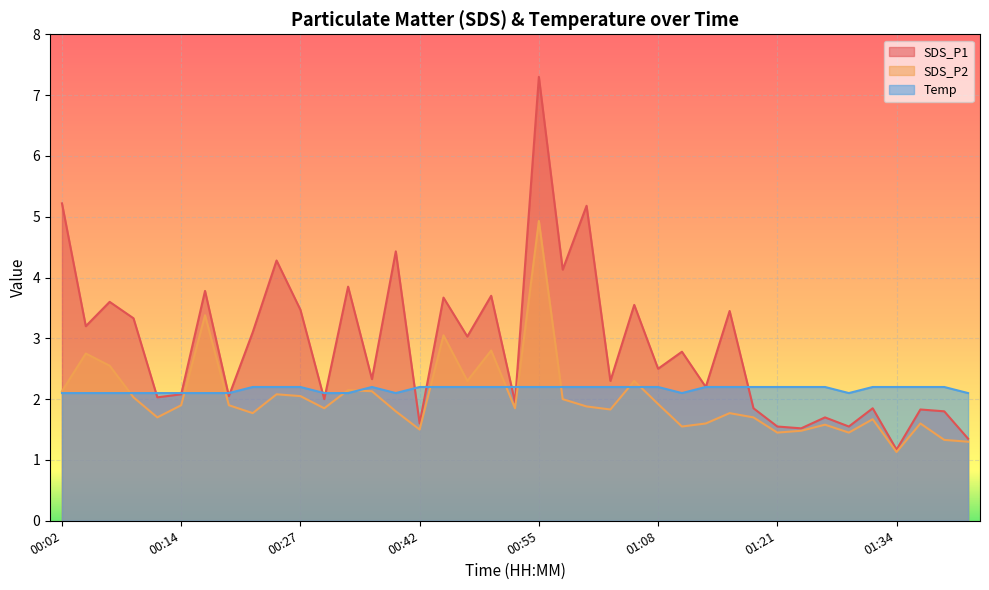

What are all the series names shown in the legend?

SDS_P1, SDS_P2, Temp